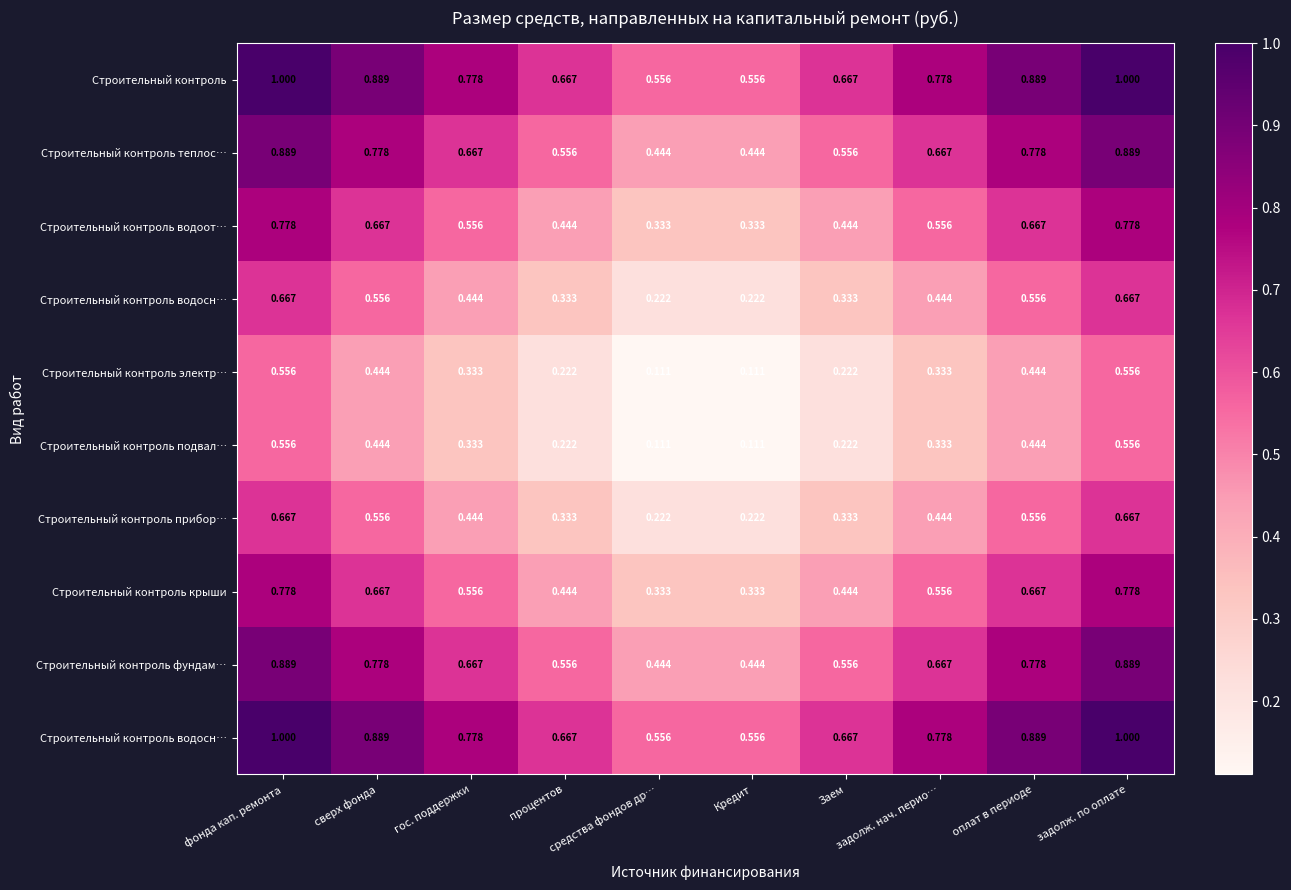

Count the number of categories in the chart.

10